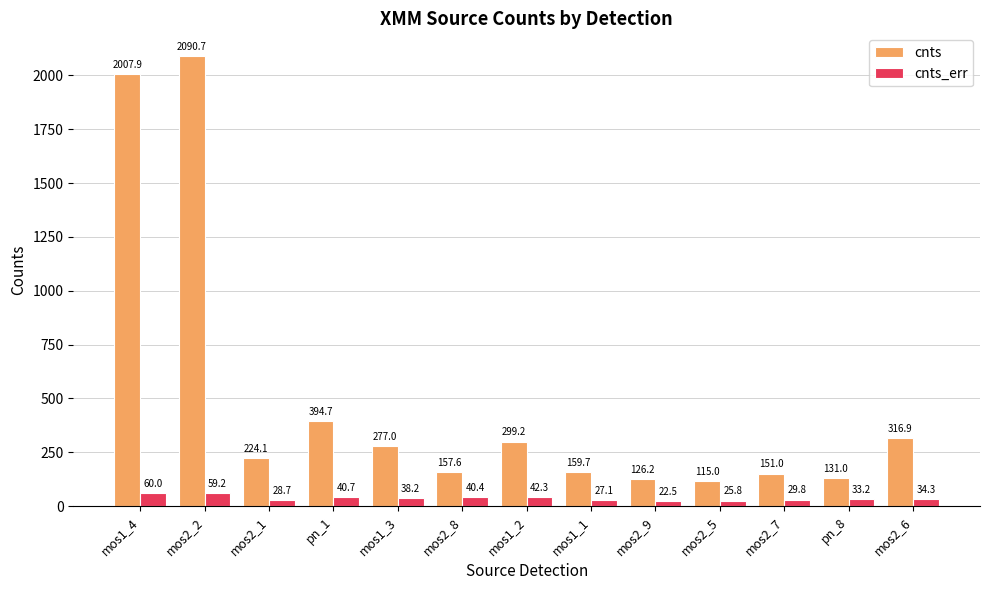

Which series has the widest spread of values?

cnts